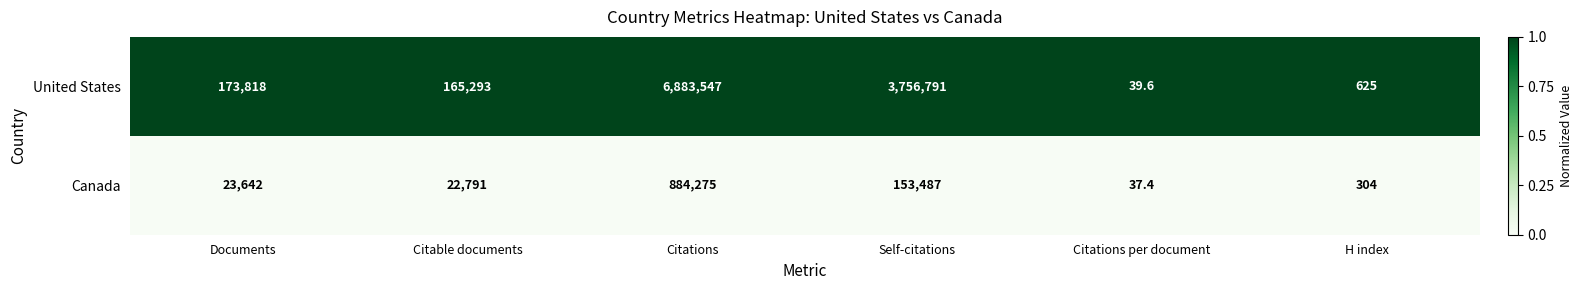

Reading right to left, extract all data points from this chart.

United States: 625.0	39.6	3756791.0	6883547.0	165293.0	173818.0
Canada: 304.0	37.4	153487.0	884275.0	22791.0	23642.0